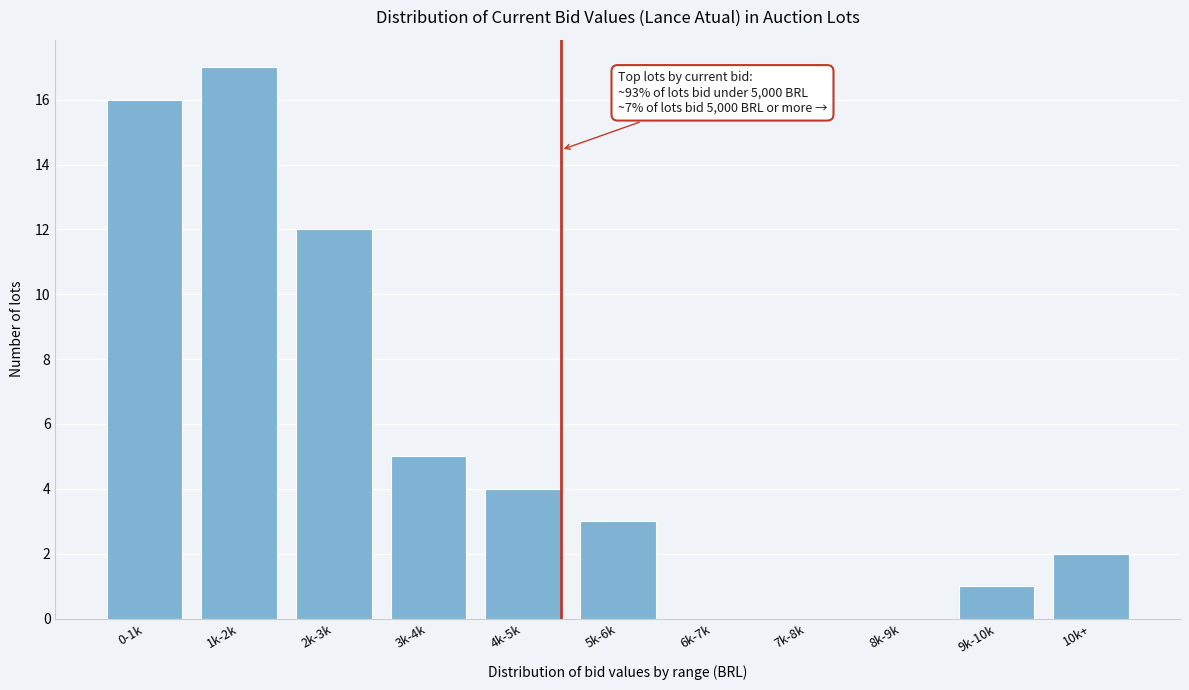

Reading right to left, transcribe all the data shown in this chart.

10k+=2	9k-10k=1	8k-9k=0	7k-8k=0	6k-7k=0	5k-6k=3	4k-5k=4	3k-4k=5	2k-3k=12	1k-2k=17	0-1k=16